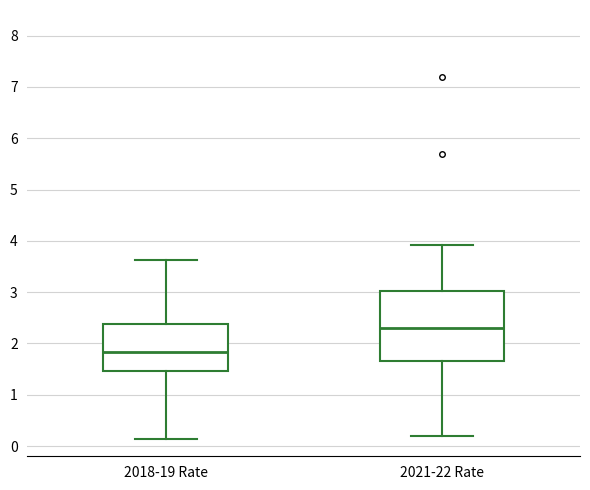

Which box's median line is the highest?

2021-22 Rate